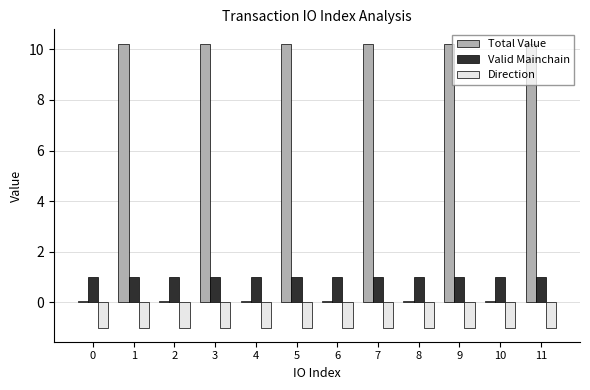

What is the maximum value shown in the chart?

10.2